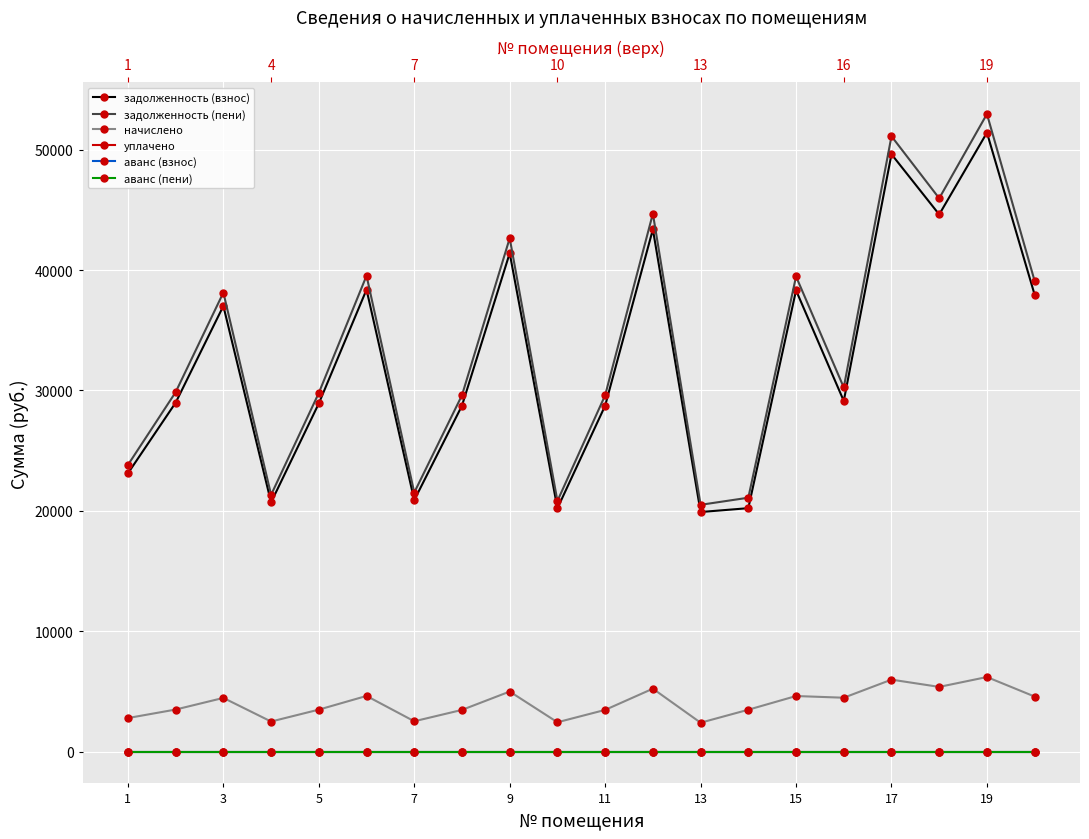

True or false: аванс (пени) has more than 1 points higher than both neighbors.

False